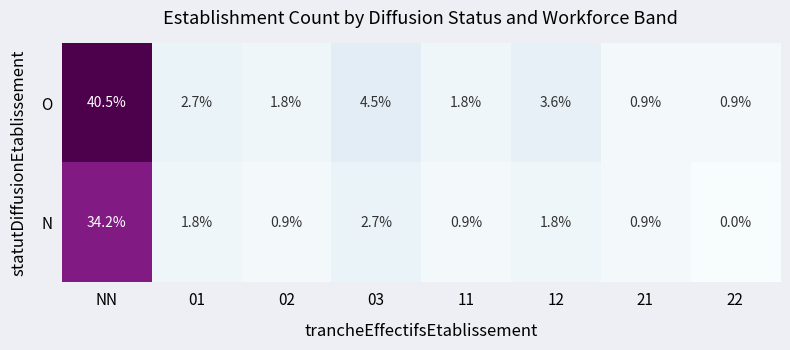

What is the difference between the N values at 12 and 11?

0.9